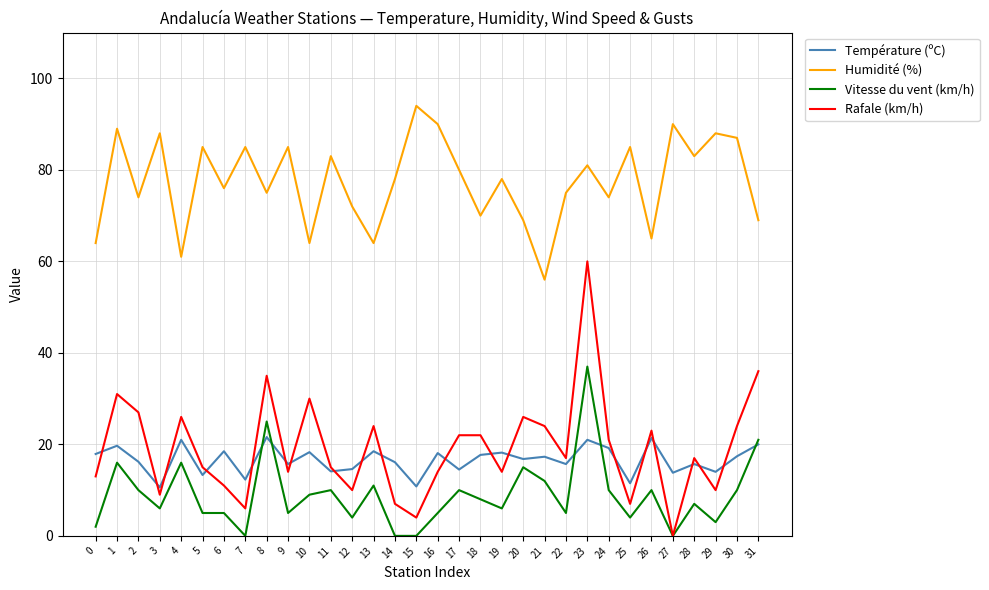

Is the value of Humidité (%) at 12 greater than the value of Vitesse du vent (km/h) at 10?

Yes